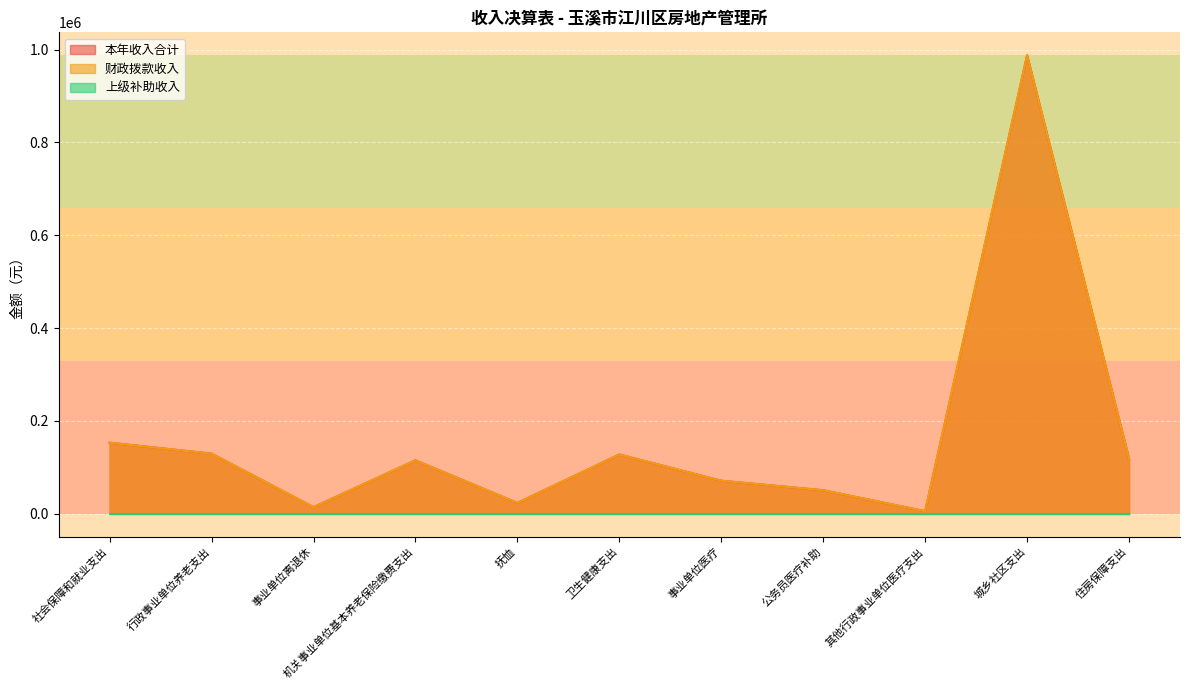

Is the value of 本年收入合计 at 城乡社区支出 greater than the value of 财政拨款收入 at 住房保障支出?

Yes